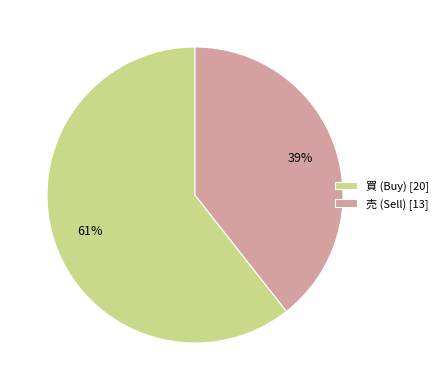

Do 買 (Buy) [20] and 売 (Sell) [13] together represent more than half of the pie?

Yes